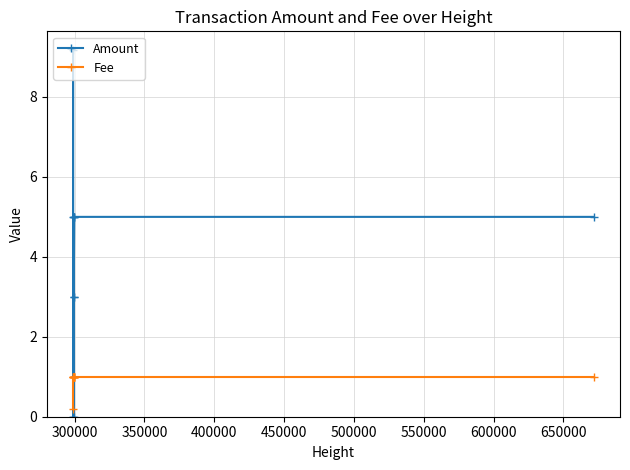

True or false: Fee has a value of 1.0 at 450000.

True